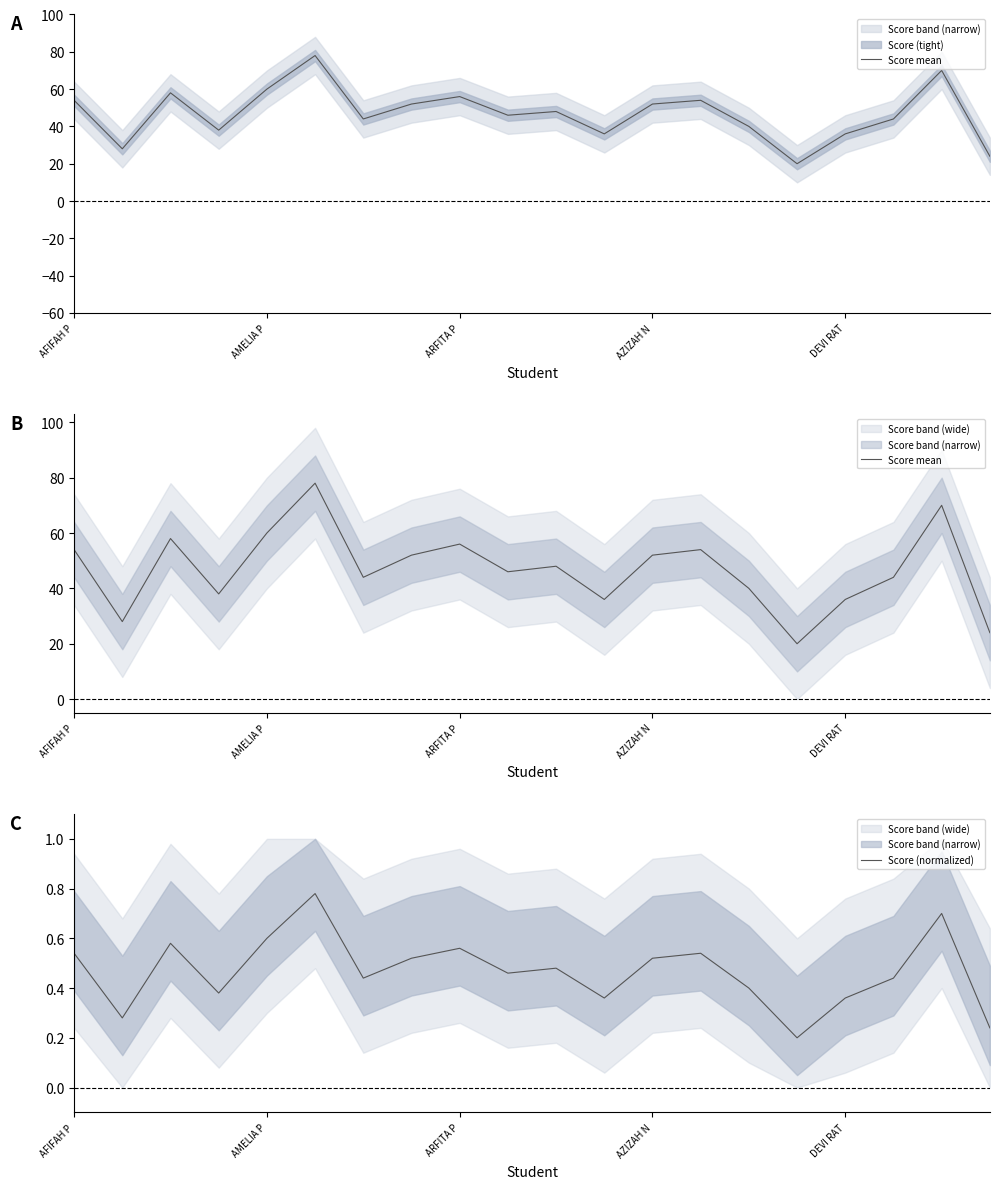

Which series has the widest spread of values?

Score mean